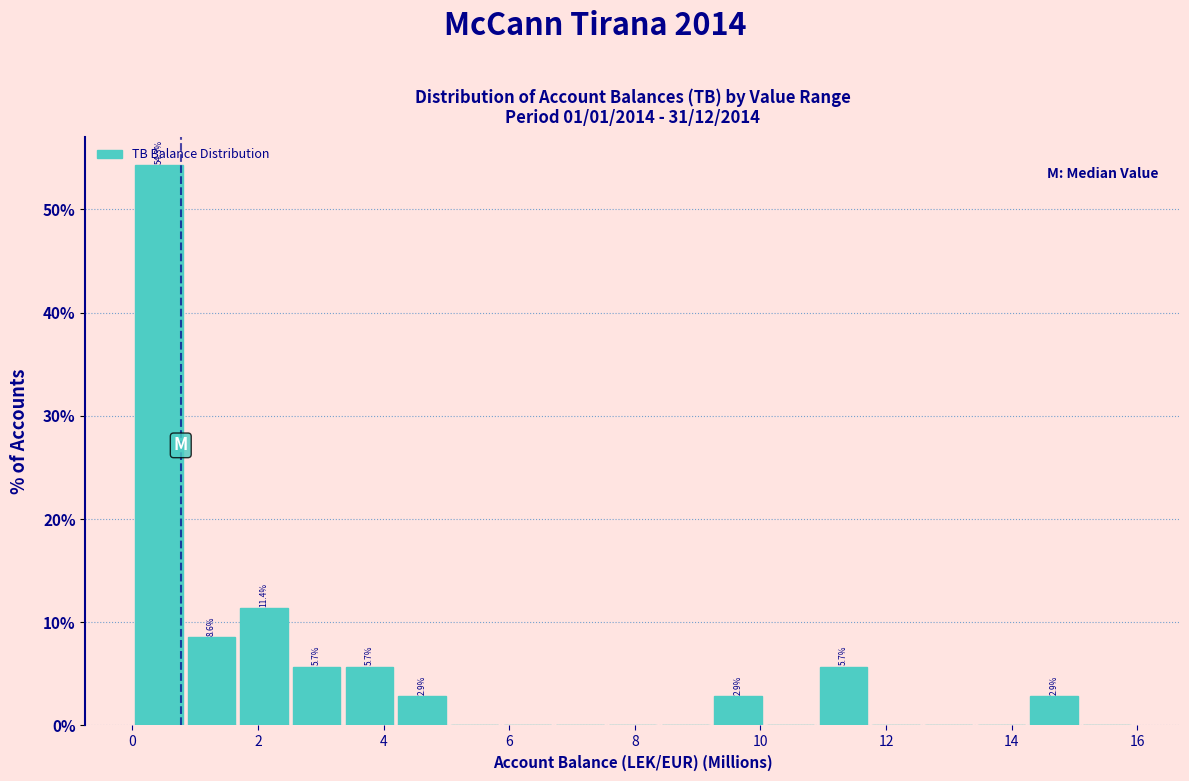

Which range on the x-axis has the tallest bar?

0.0 to 0.8